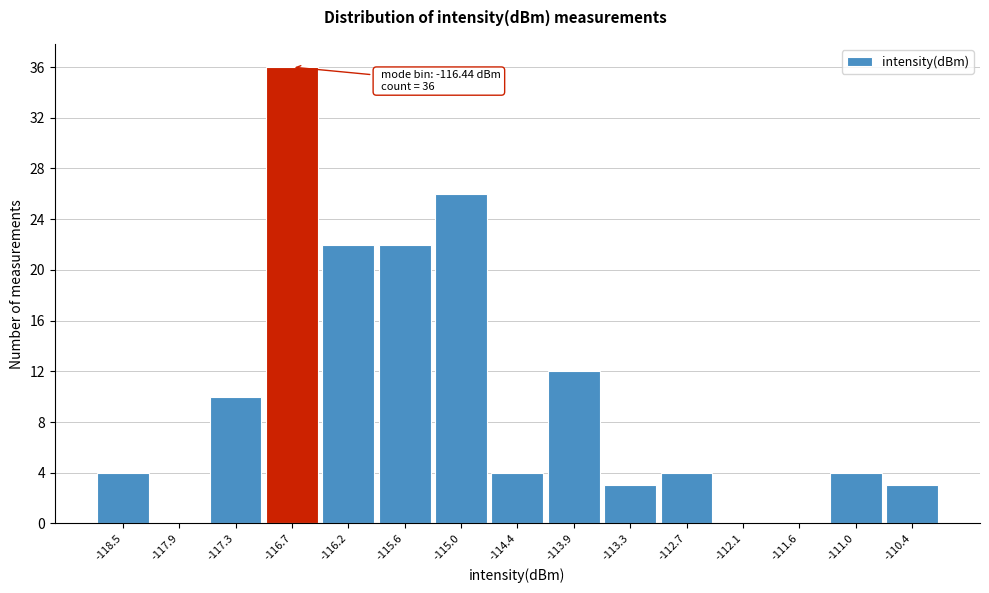

Reading right to left, extract all data points from this chart.

-110.4=3	-111.0=4	-111.6=0	-112.1=0	-112.7=4	-113.3=3	-113.9=12	-114.4=4	-115.0=26	-115.6=22	-116.2=22	-116.7=36	-117.3=10	-117.9=0	-118.5=4